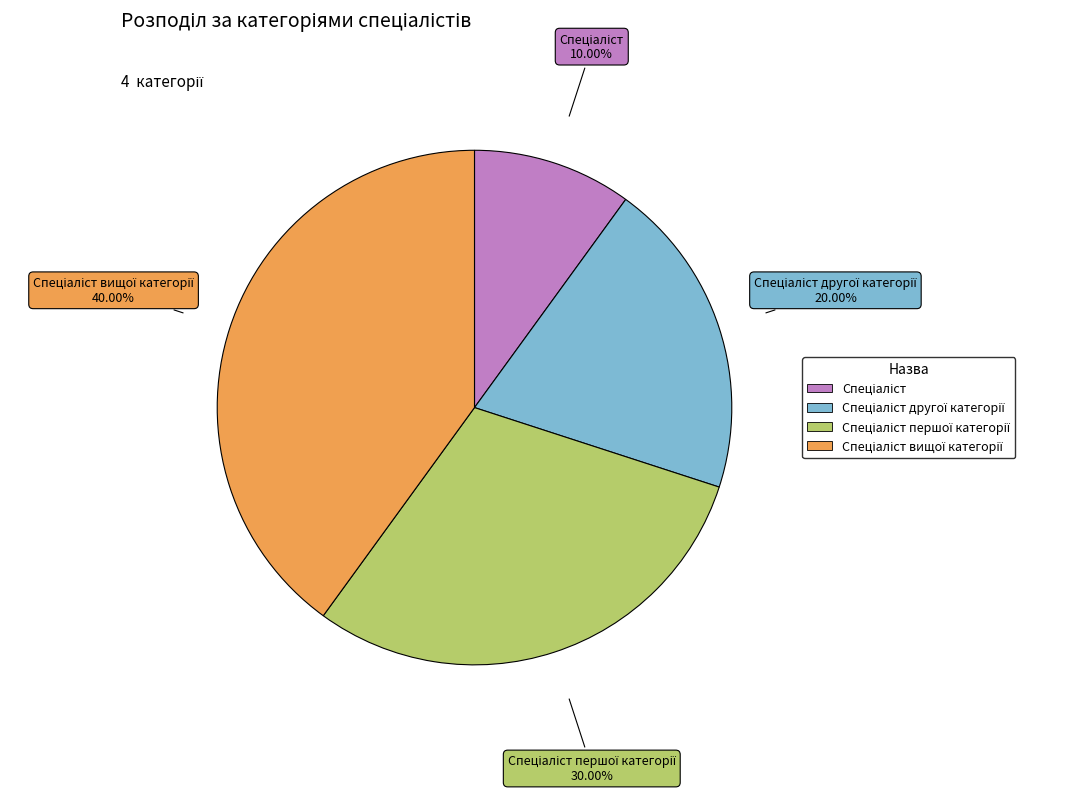

Is there a majority slice in this chart?

No